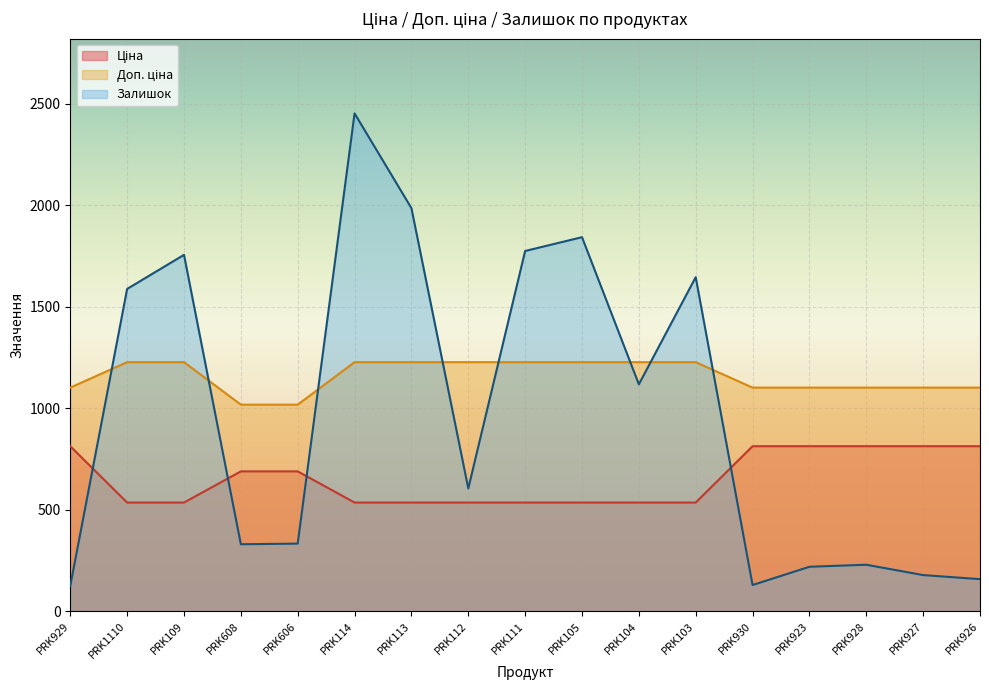

What is the spread (max minus min) of values at PRK109?

1220.6